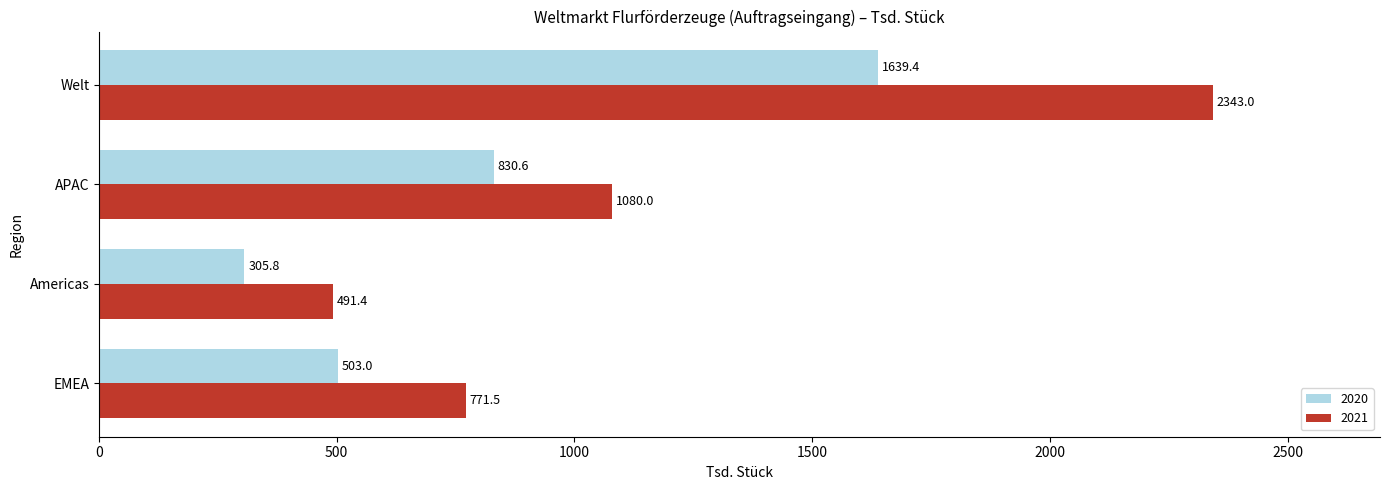

Where is 2021 nearest to the value 1417?

APAC